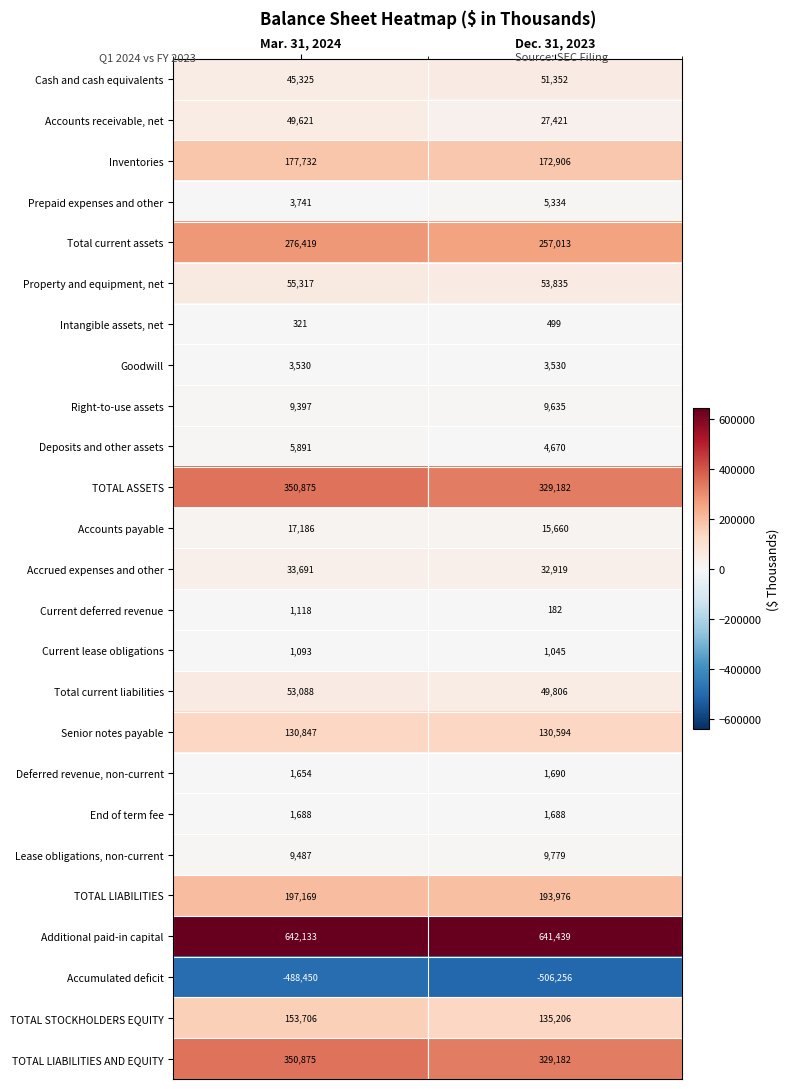

What is the smallest value displayed?

-506256